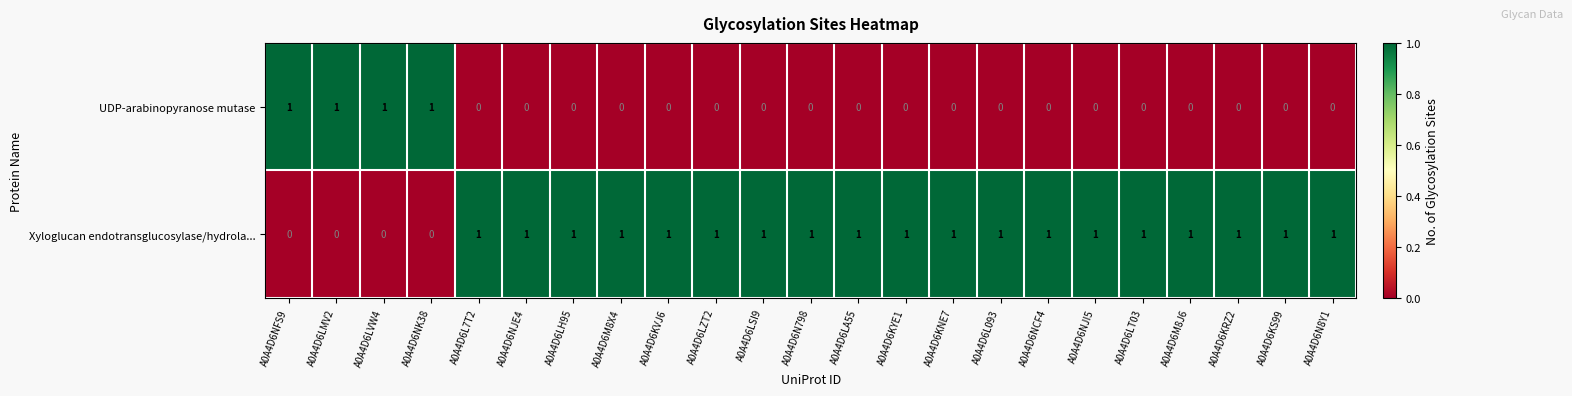

What is the sum of all UDP-arabinopyranose mutase values?

4